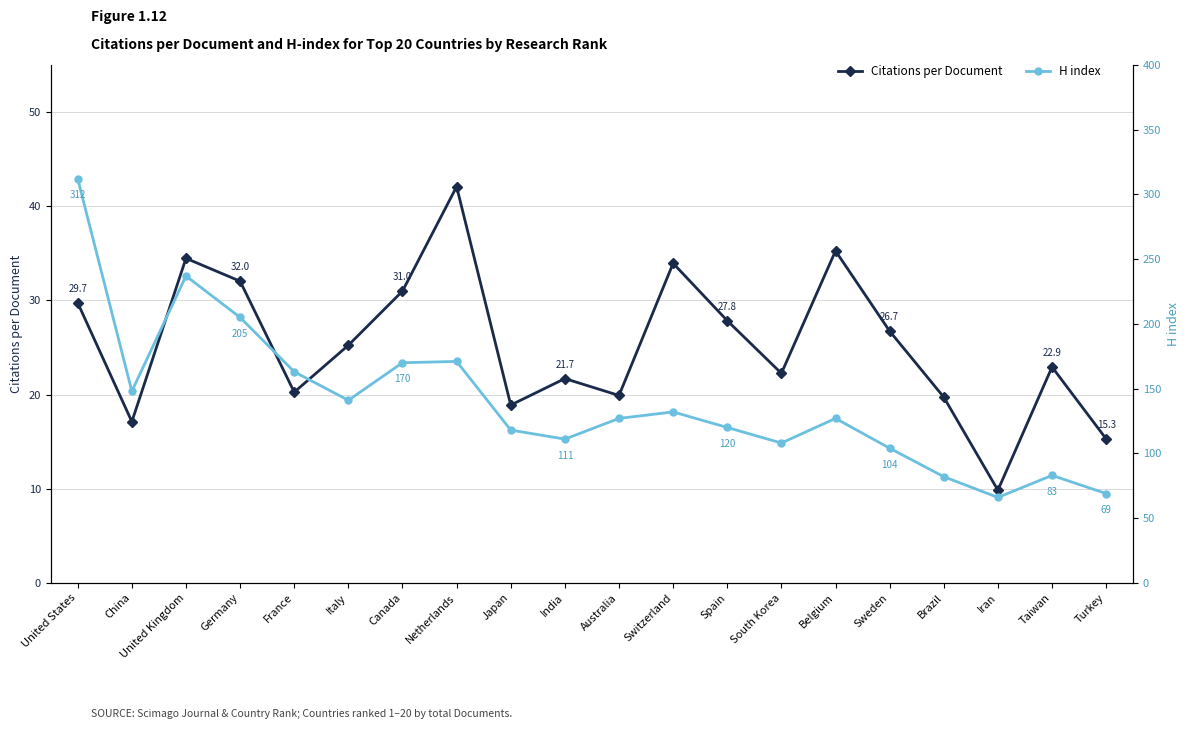

At how many categories does at least one series exceed 161?

6